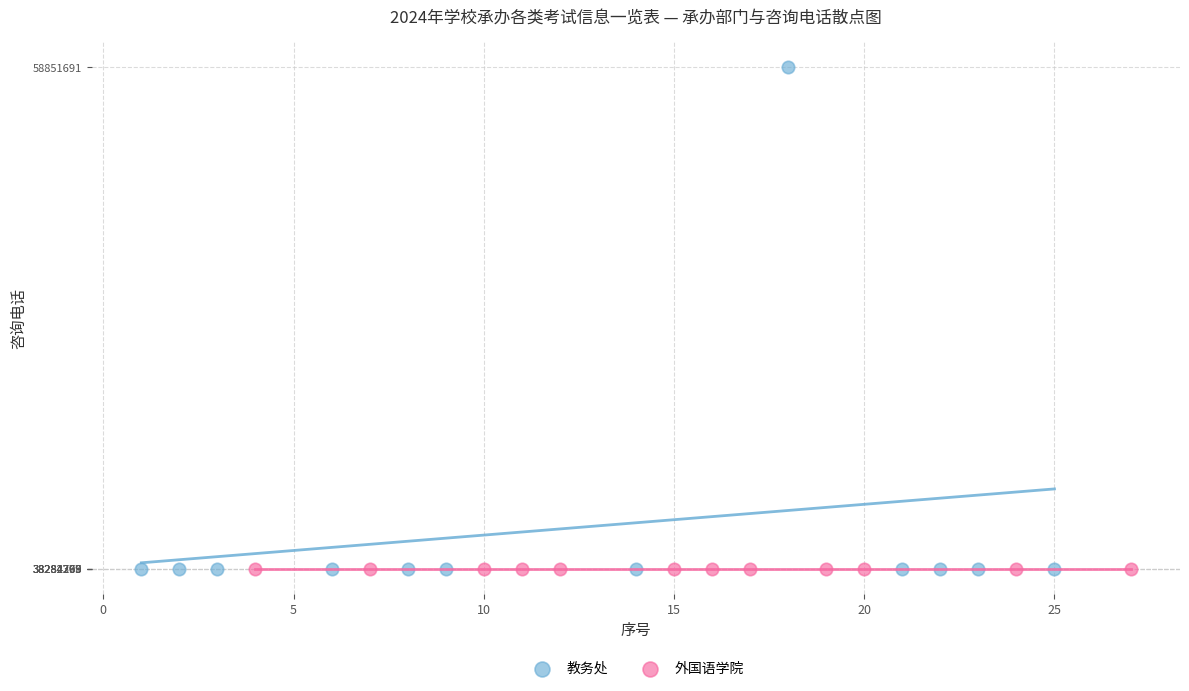

What are all the series names shown in the legend?

教务处, 外国语学院